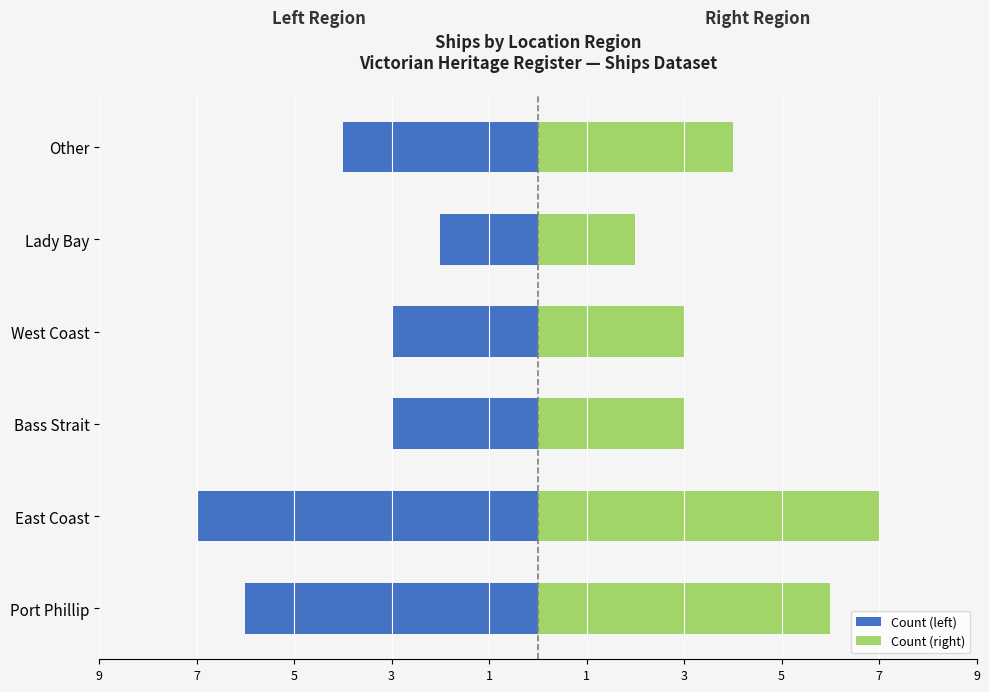

List the series in order of their overall mean, lowest first.

Count (left), Count (right)